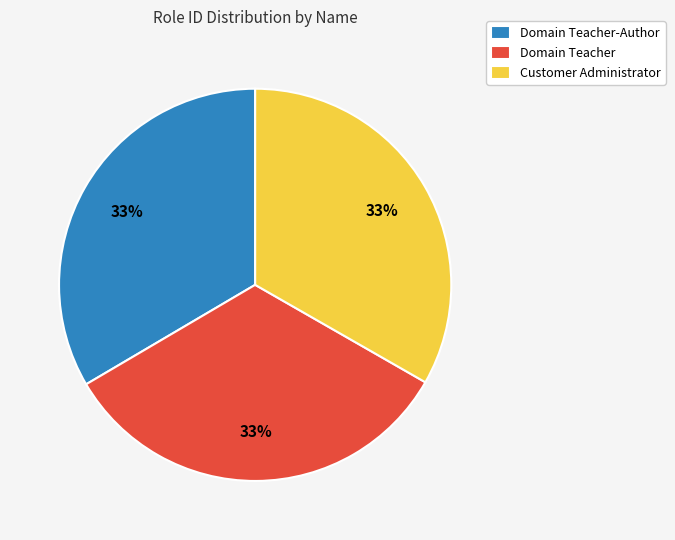

Does any single category account for the majority?

No